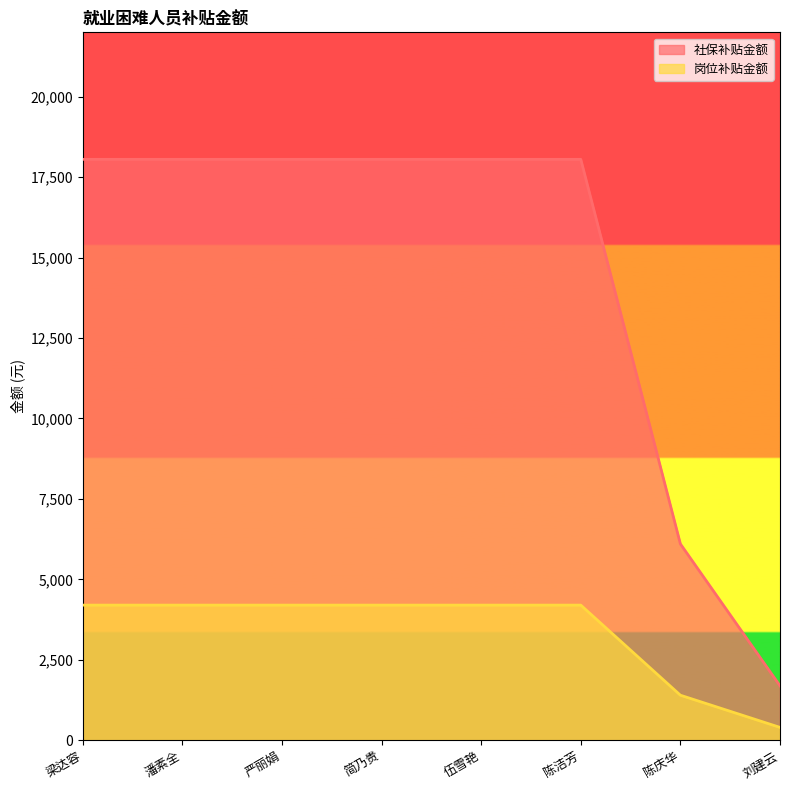

True or false: 社保补贴金额 has a value of 1691.4 at 刘建云.

True